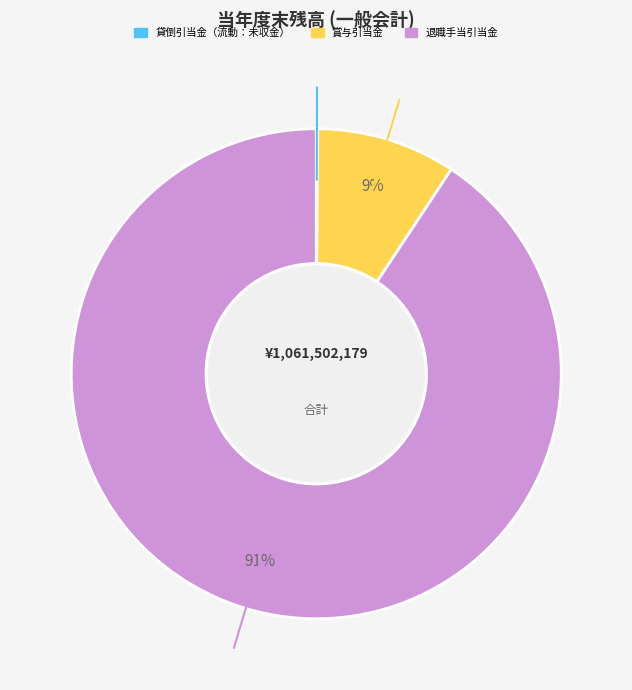

To the nearest percent, what portion does 賞与引当金 represent?

9%